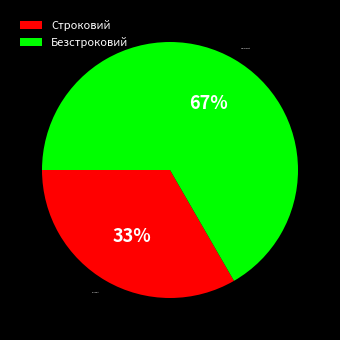

Which category accounts for the majority?

Безстроковий